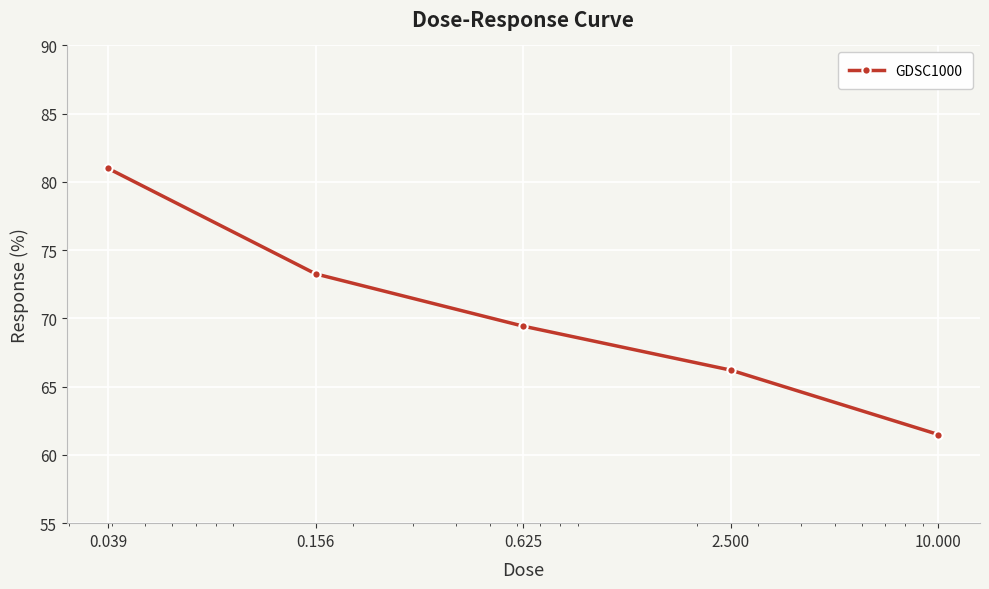

What is the difference between the maximum and minimum values?

19.5